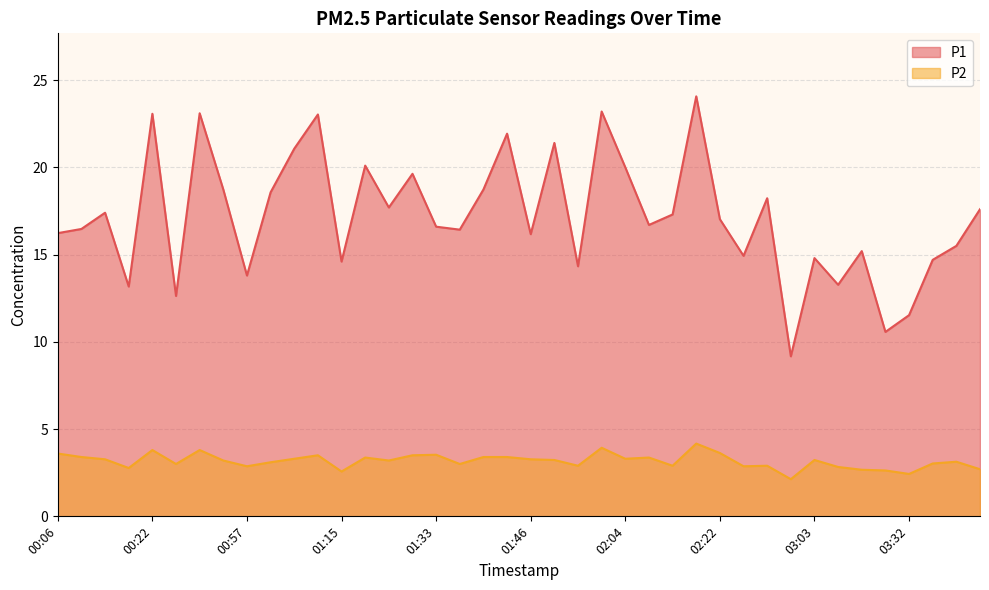

How many categories are shown in the chart?

40